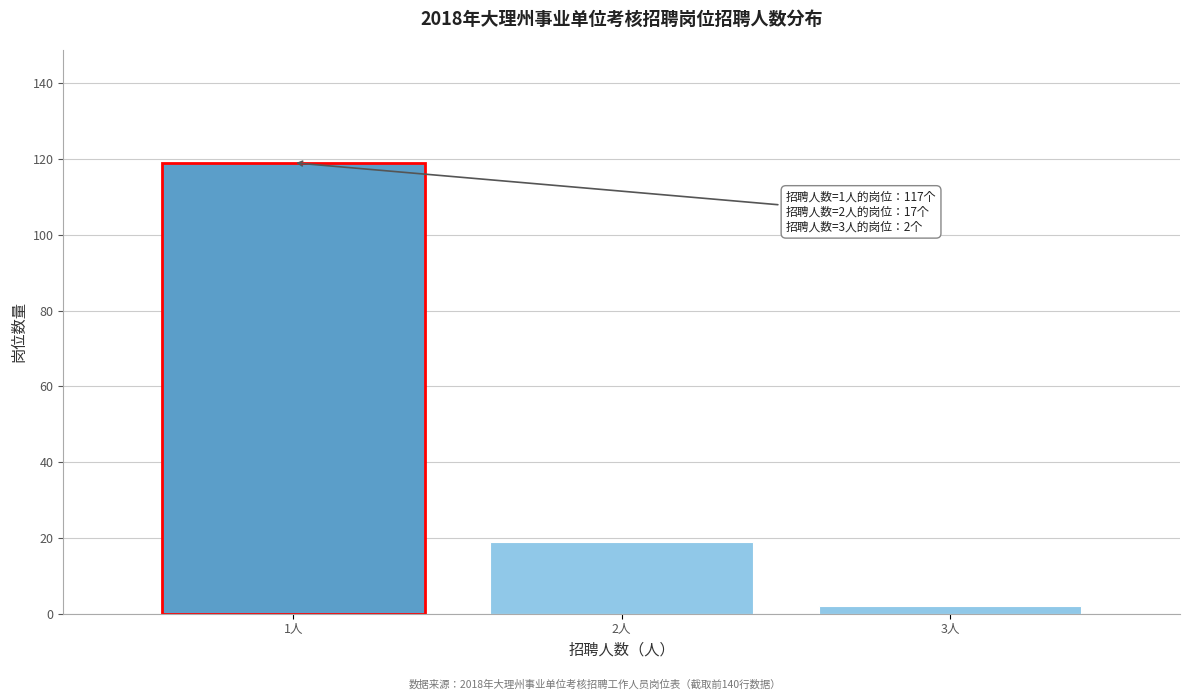

Reading left to right, transcribe all the data shown in this chart.

119	19	2